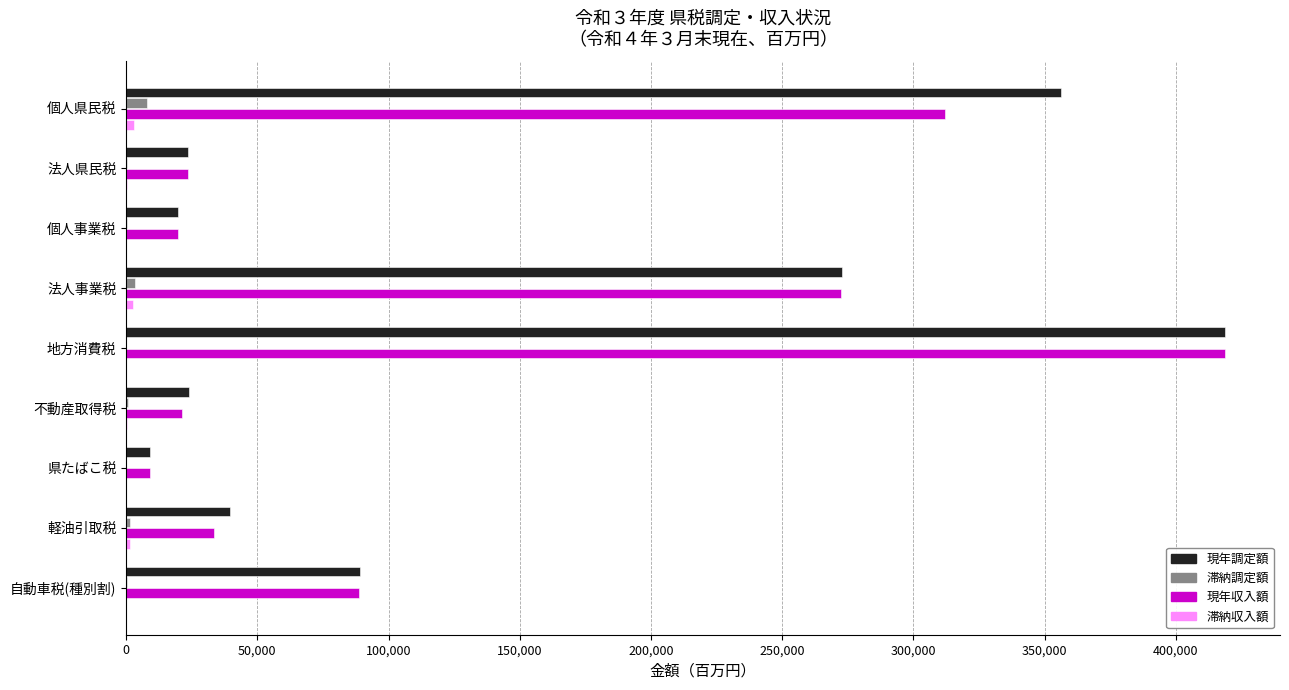

True or false: 現年収入額 has a value of 418706 at 地方消費税.

True